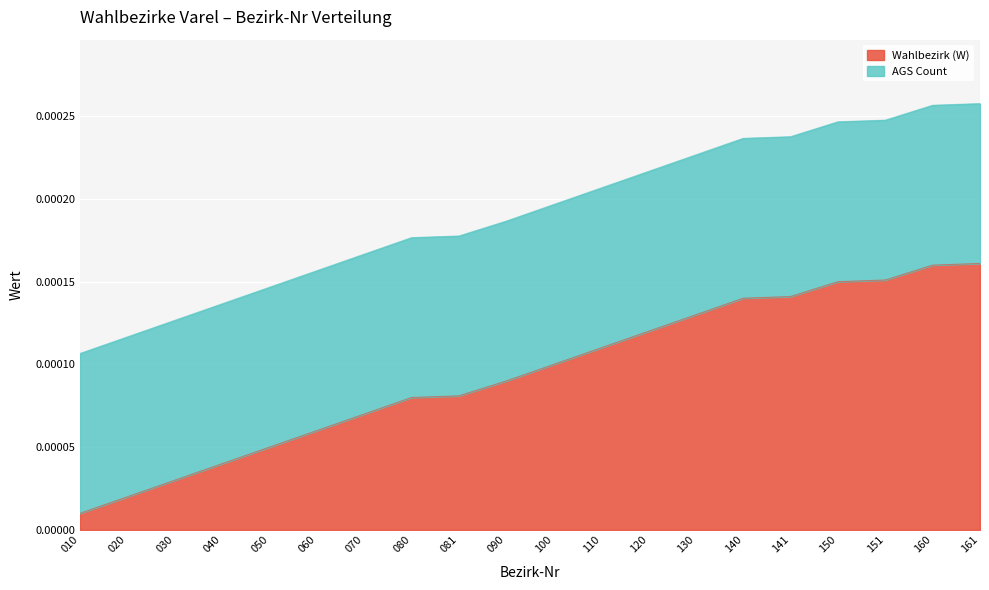

Which category has the lowest value in the Wahlbezirk (W) series?

010